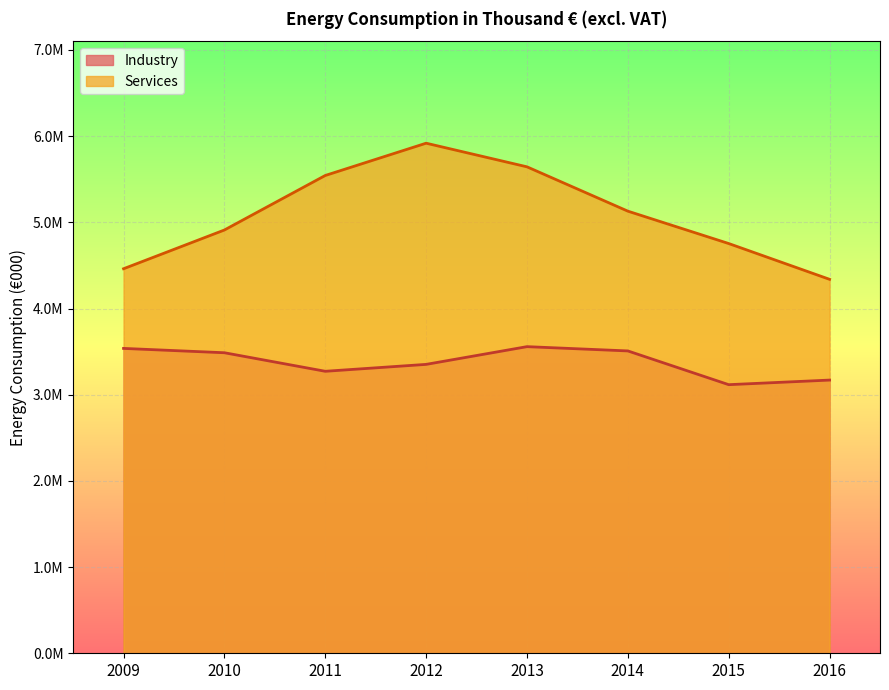

True or false: Services has more than 1 interior local peaks.

False